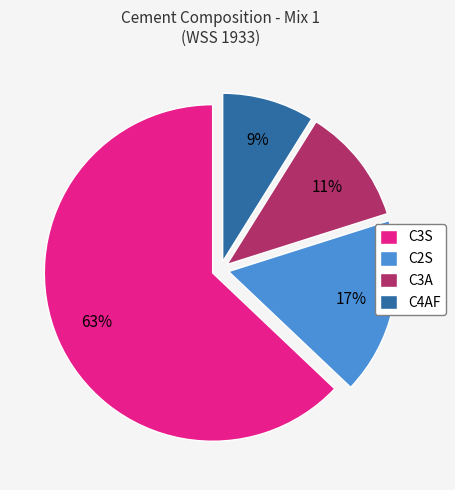

Count the number of slices in the pie.

4